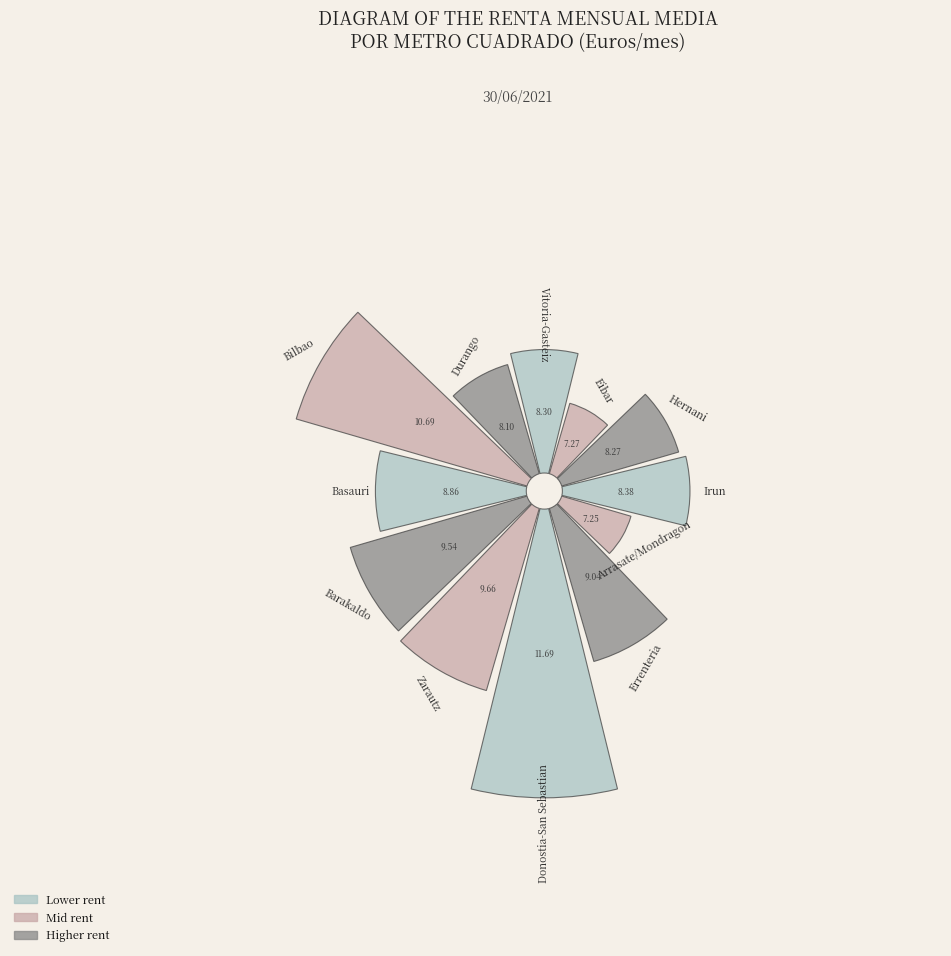

How many slices are in this pie chart?

12